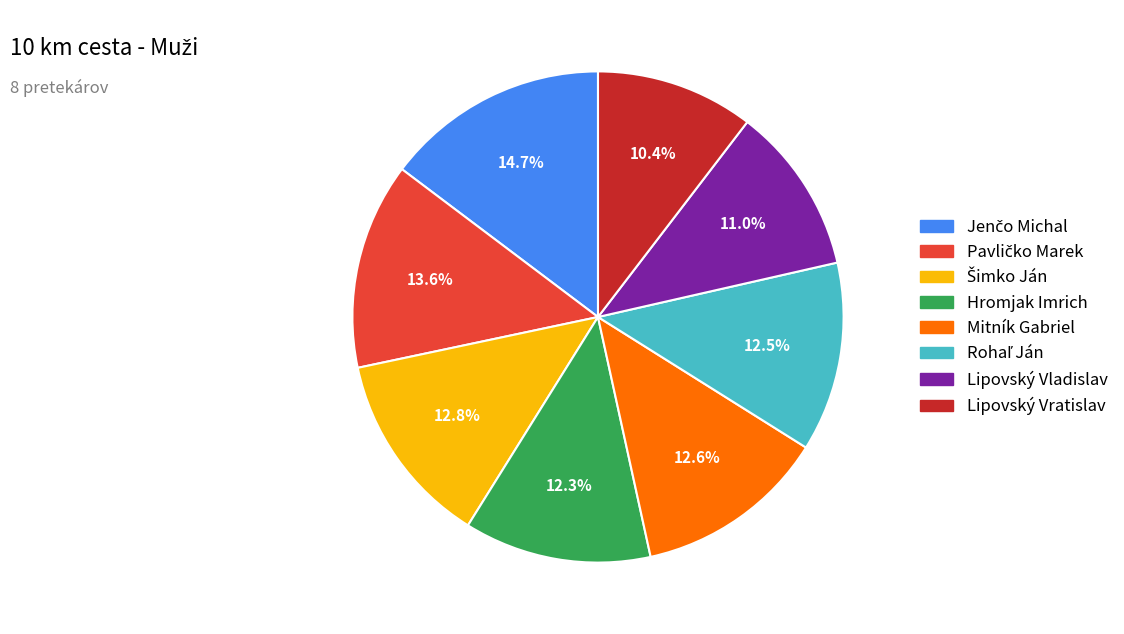

Combined, what portion of the pie is Lipovský Vratislav and Hromjak Imrich?

22.7%